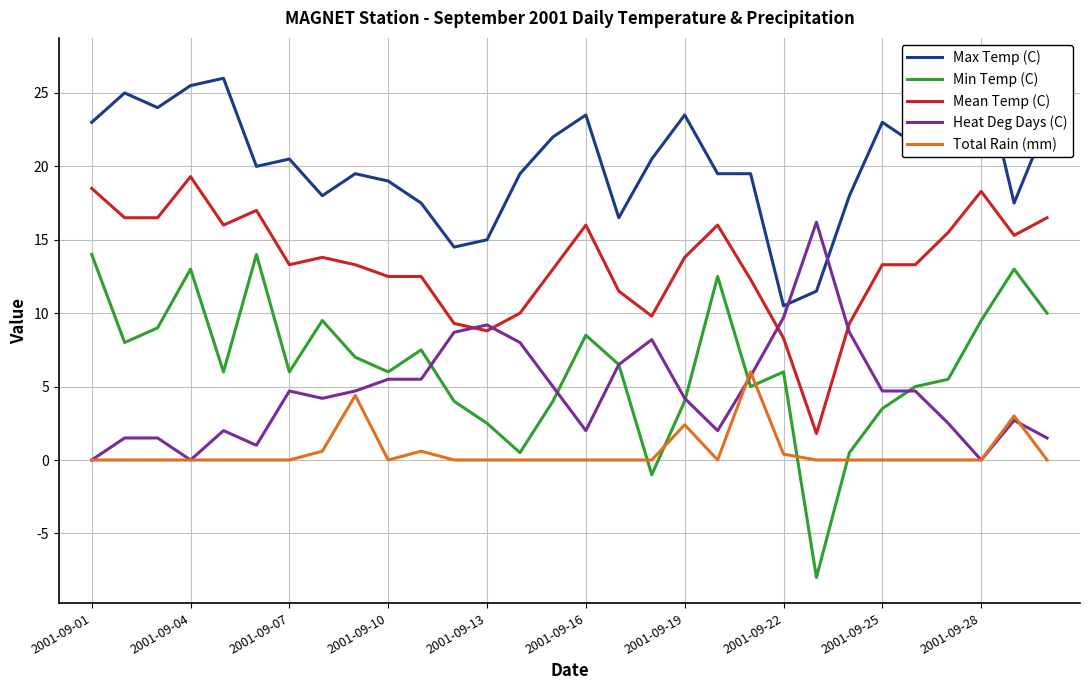

True or false: Mean Temp (C) and Total Rain (mm) intersect in this chart.

False